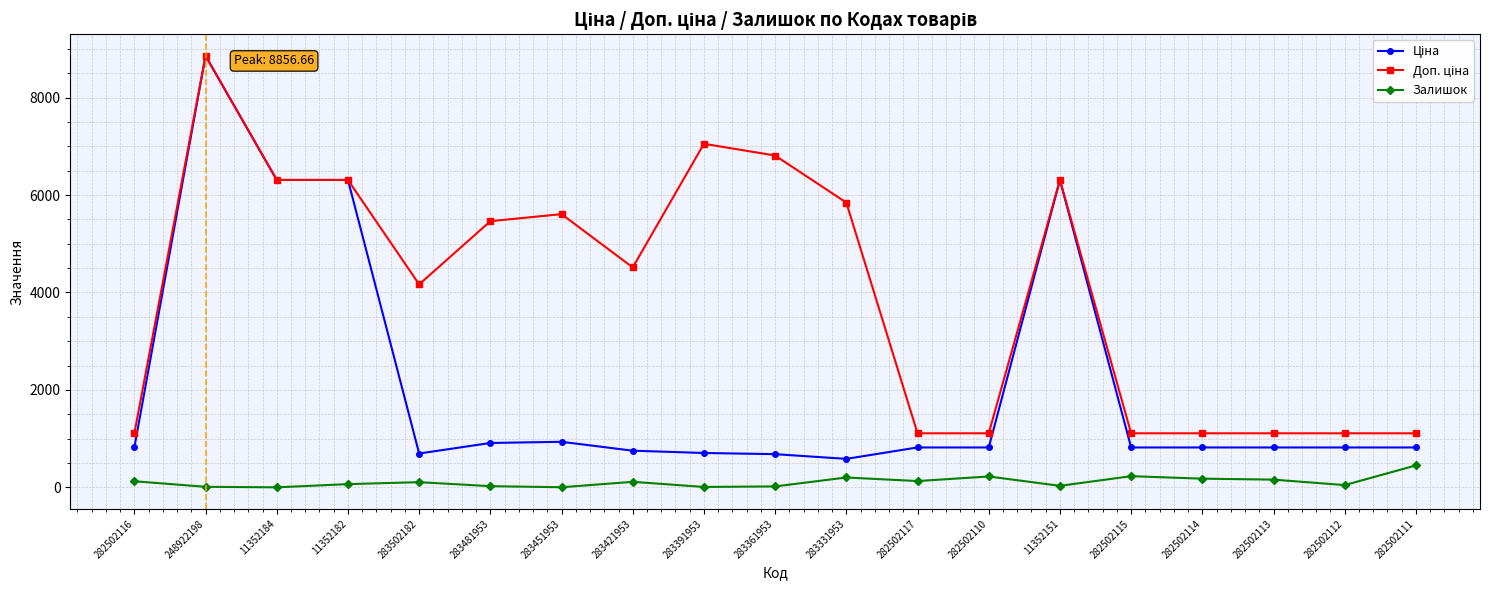

How many data points in Залишок are less than 106?

9